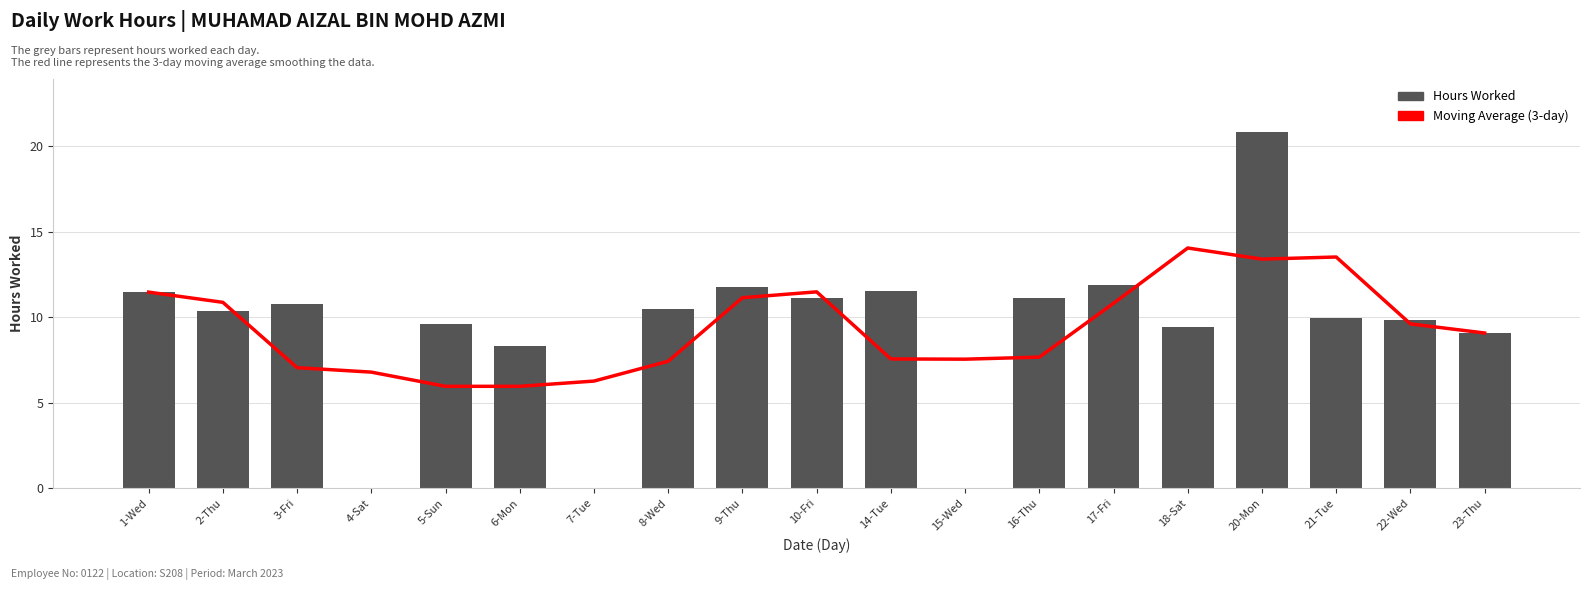

Which series has the widest spread of values?

Hours Worked